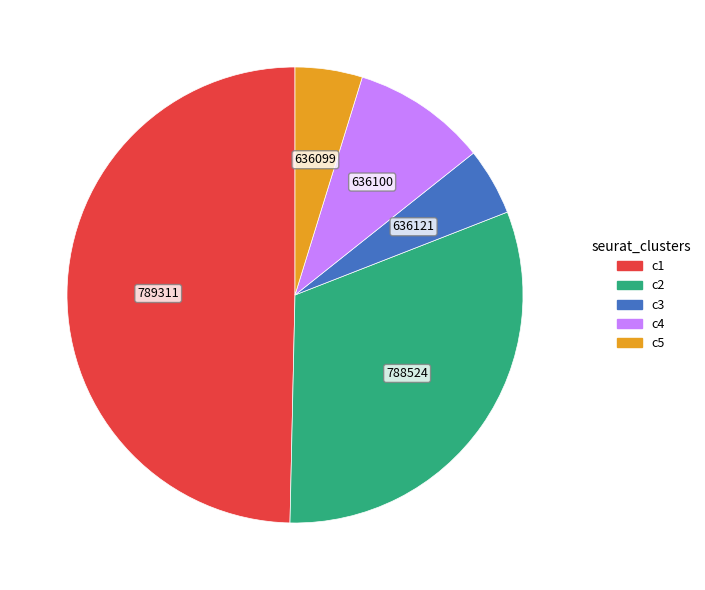

How many slices are in this pie chart?

5